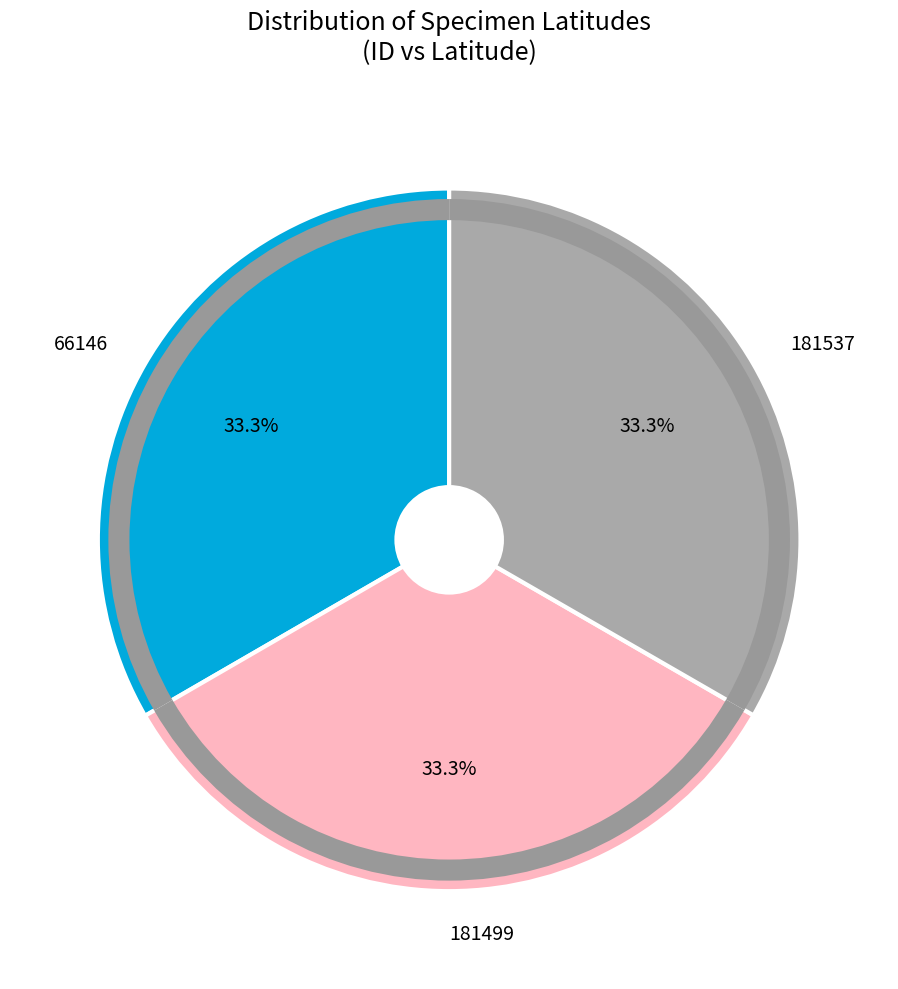

What is the smallest slice in the pie chart?

181499